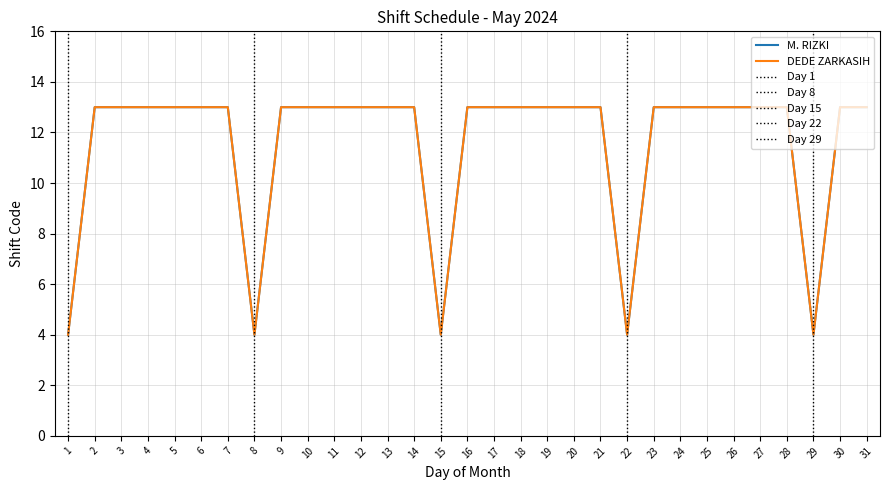

Is it true that DEDE ZARKASIH equals 3 at 4?

False